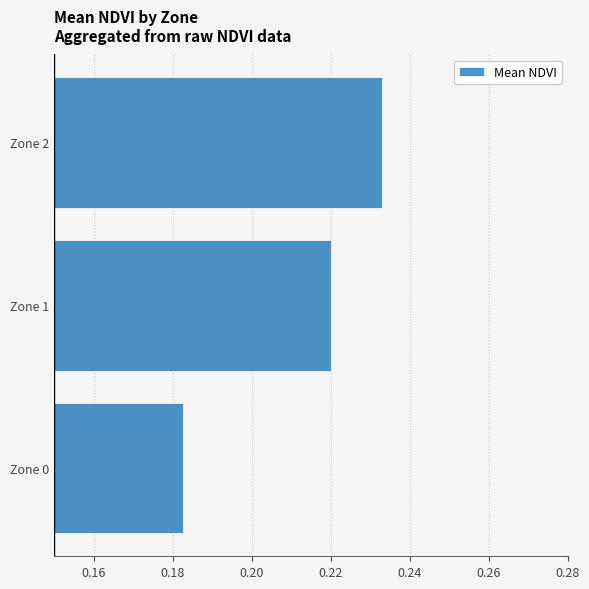

What is the difference between the maximum and minimum values?

0.1